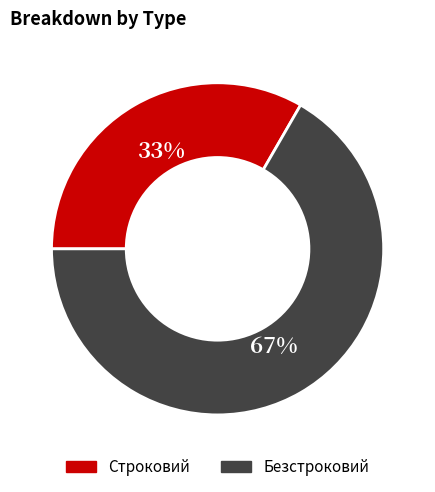

To the nearest percent, what portion does Строковий represent?

33%